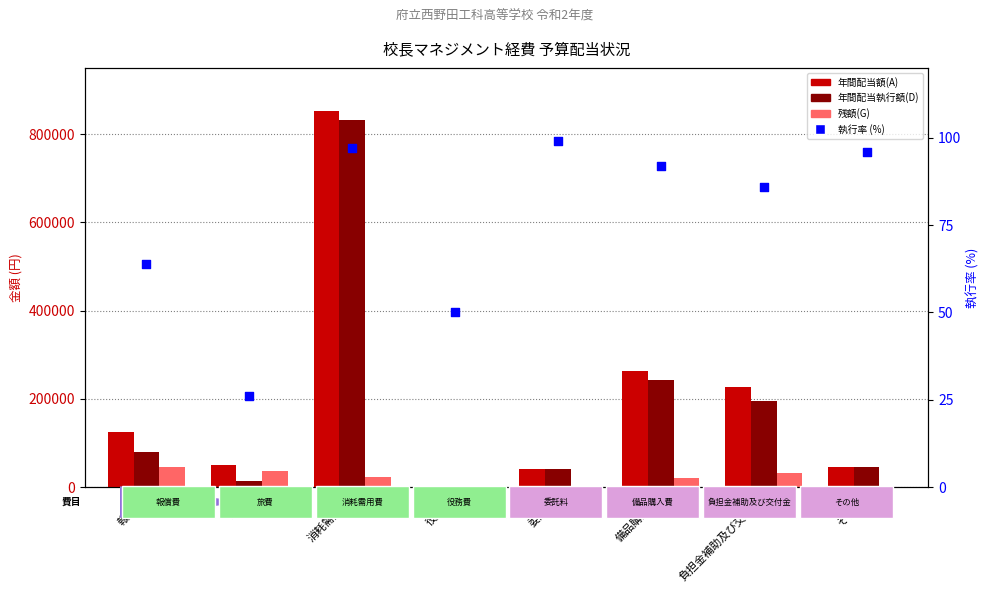

At which category is the sum across all series the highest?

消耗需用費